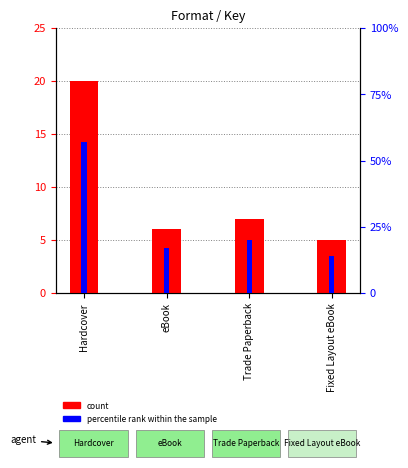

How many data points in count are above 7?

1